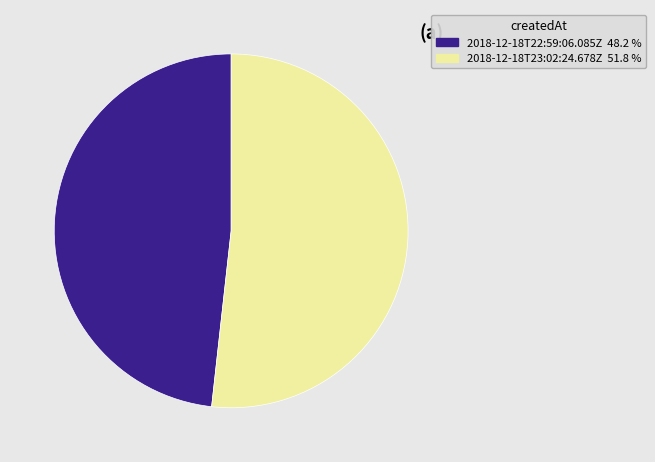

Rank the categories by value from lowest to highest.

2018-12-18T22:59:06.085Z, 2018-12-18T23:02:24.678Z